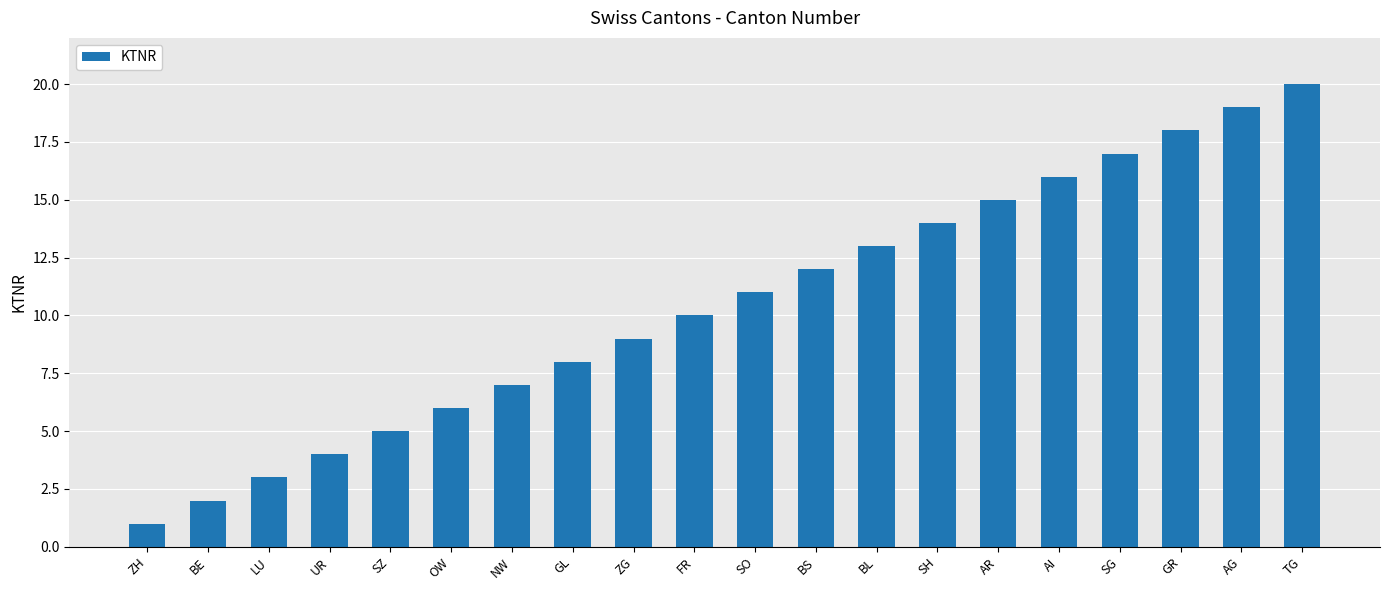

What is the value of the 3rd bar from the left?

3